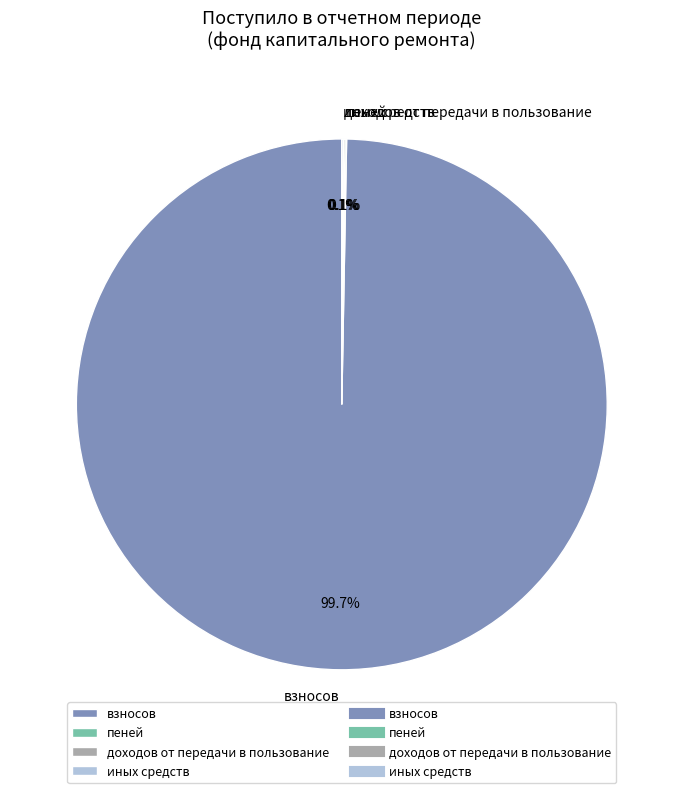

Does взносов represent more than half of the total?

Yes